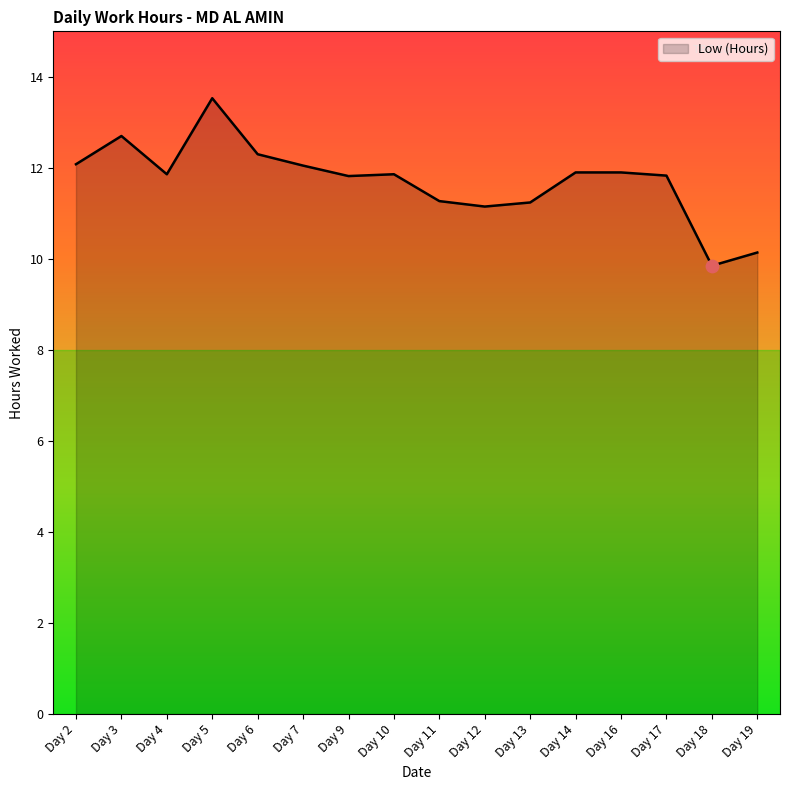

Between Day 9 and Day 11, which is larger?

Day 9